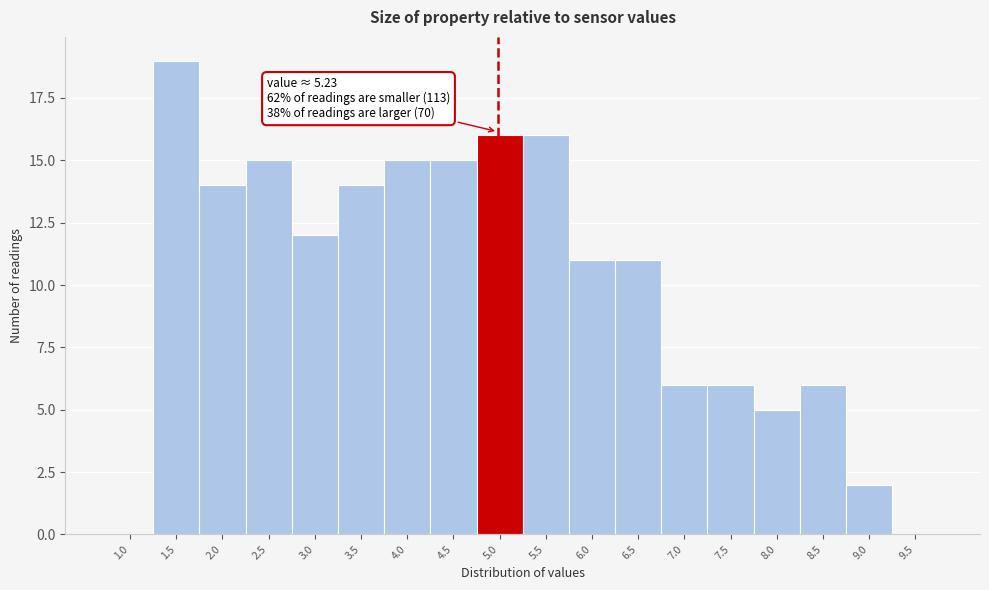

Reading left to right, list all the values displayed in this chart.

1.0=0	1.5=19	2.0=14	2.5=15	3.0=12	3.5=14	4.0=15	4.5=15	5.0=16	5.5=16	6.0=11	6.5=11	7.0=6	7.5=6	8.0=5	8.5=6	9.0=2	9.5=0